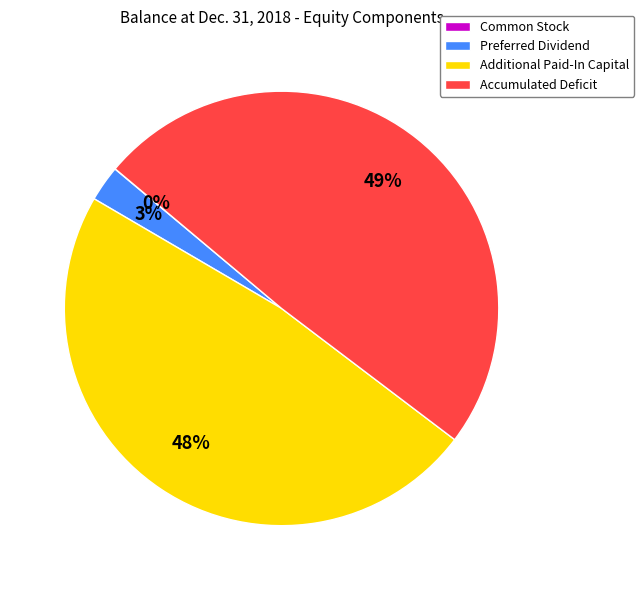

Do Additional Paid-In Capital and Preferred Dividend together represent more than half of the pie?

Yes